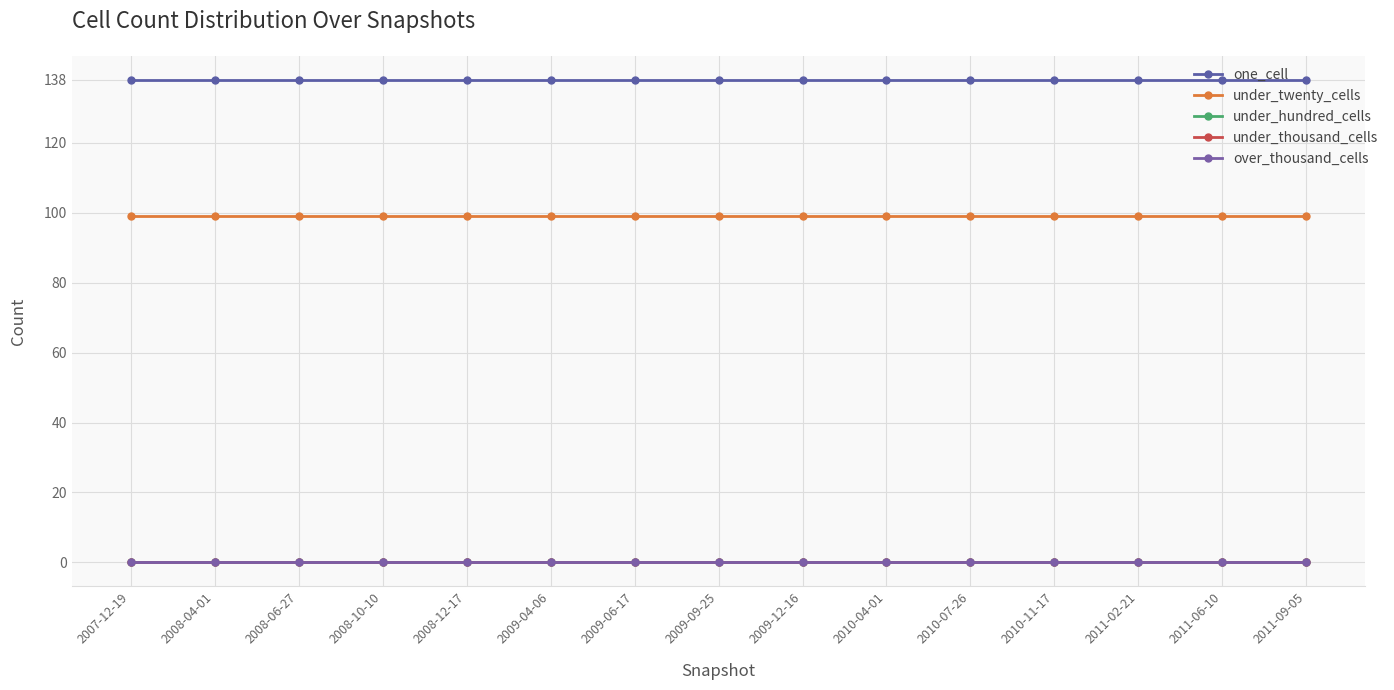

Is this an area chart (filled region under the line)?

No